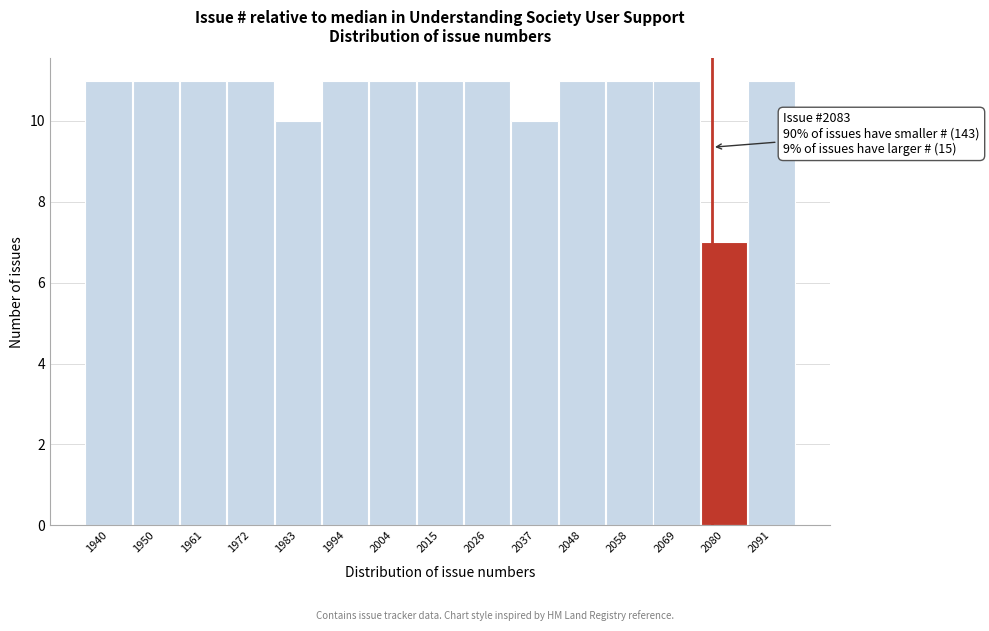

Reading left to right, what are all the values shown in this chart?

1940=11	1950=11	1961=11	1972=11	1983=10	1994=11	2004=11	2015=11	2026=11	2037=10	2048=11	2058=11	2069=11	2080=7	2091=11